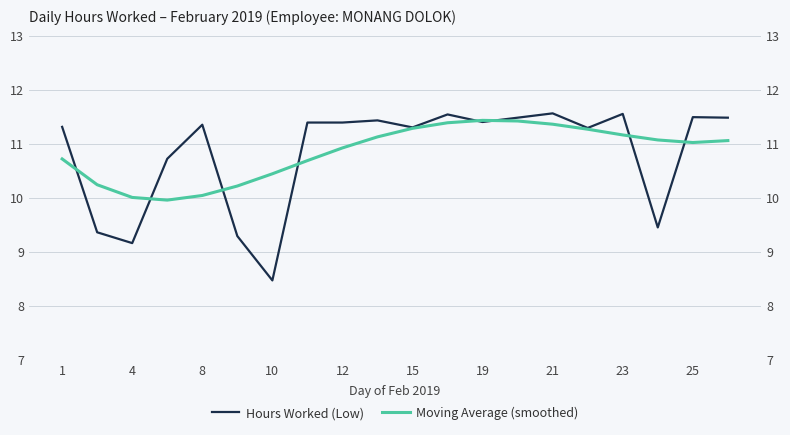

What is the total value across all series at 25?

22.5